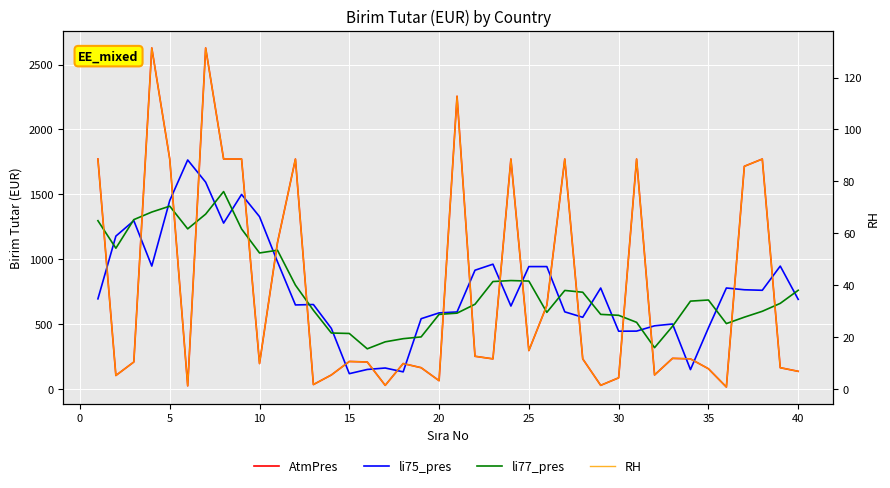

What is the maximum value for li75_pres?

1764.8